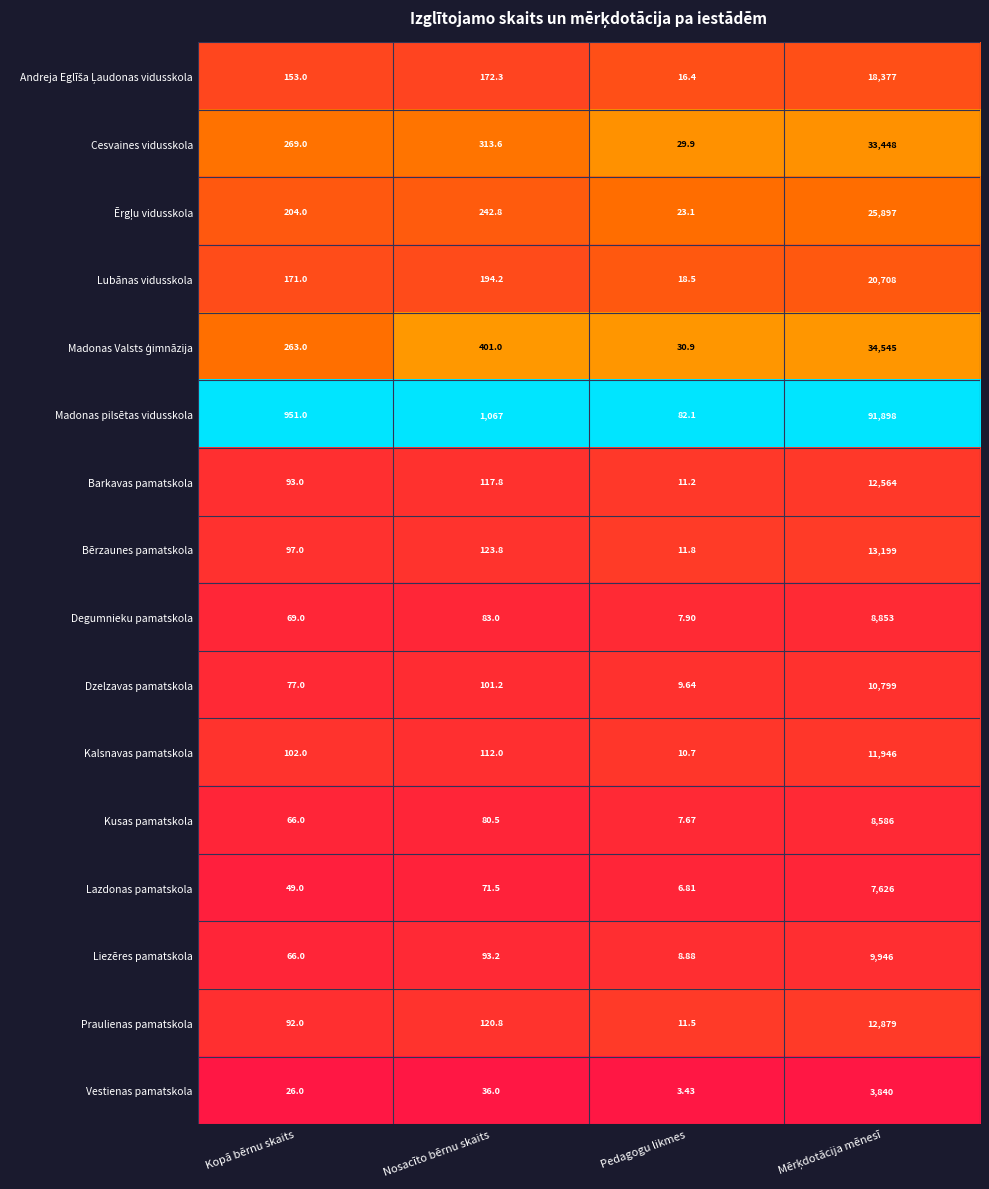

Where does the Lazdonas pamatskola series first go above 71?

Nosacīto bērnu skaits